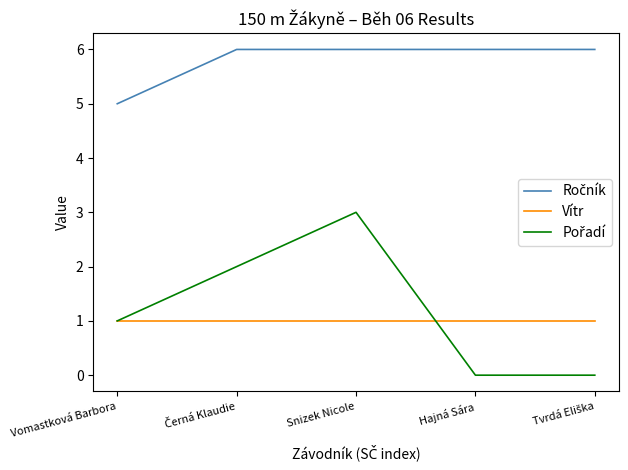

True or false: Vítr has a value of 0 at Vomastková Barbora.

False